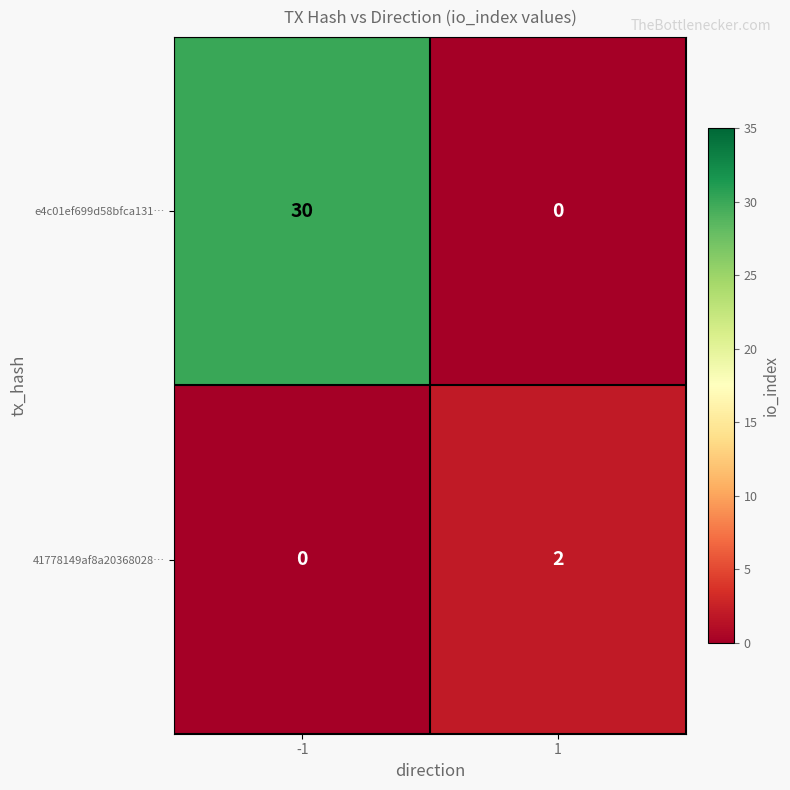

The value of e4c01ef699d58bfca131… at 1 is 0. True or false?

True